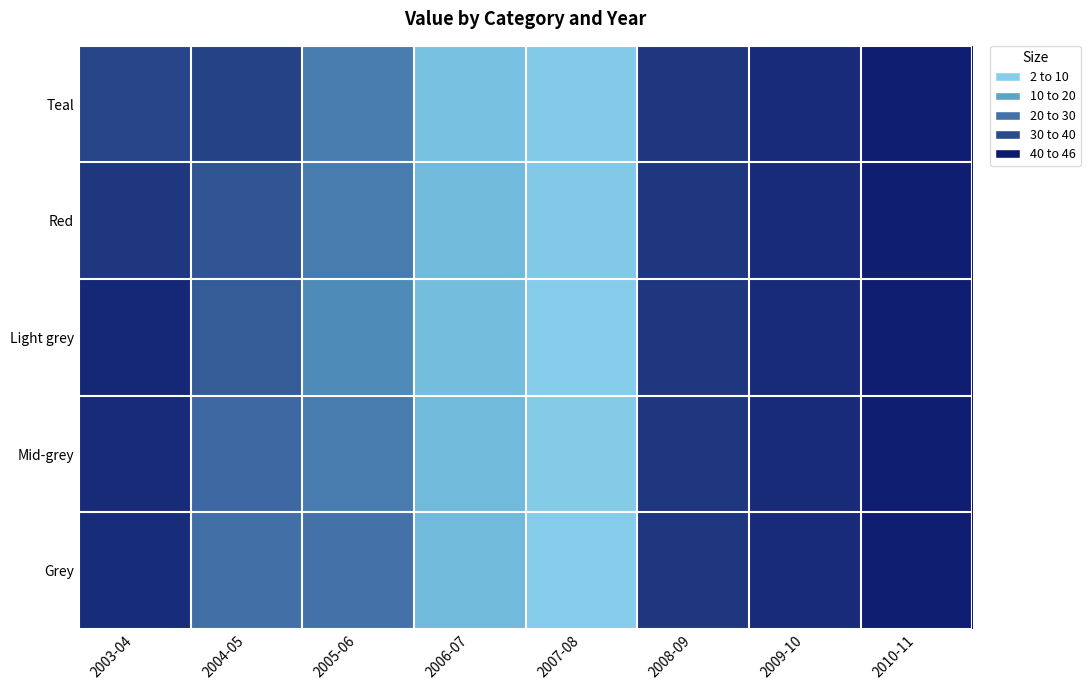

How many categories are shown in the chart?

8